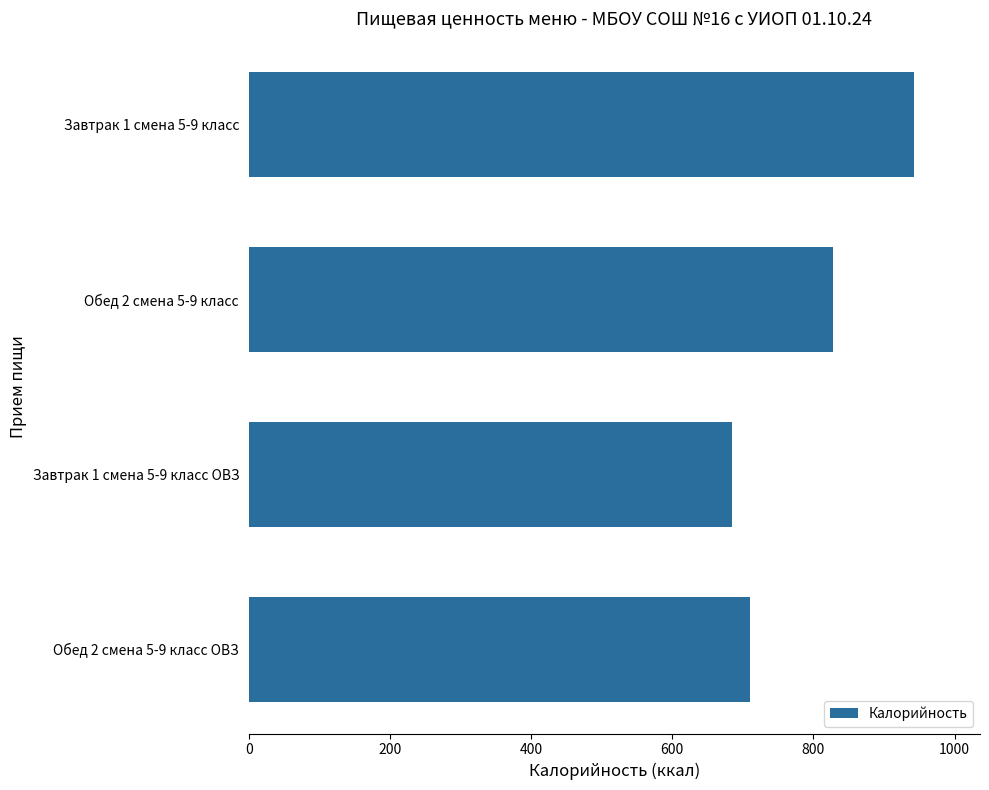

The value at Обед 2 смена 5-9 класс is 828.2. True or false?

True